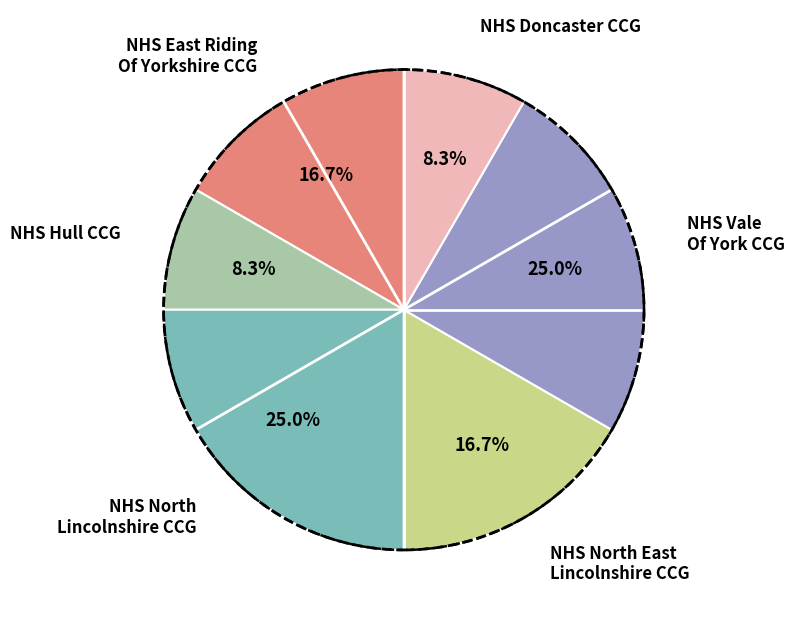

To the nearest percent, what is the combined percentage of NHS East Riding Of Yorkshire CCG and NHS North Lincolnshire CCG?

42%